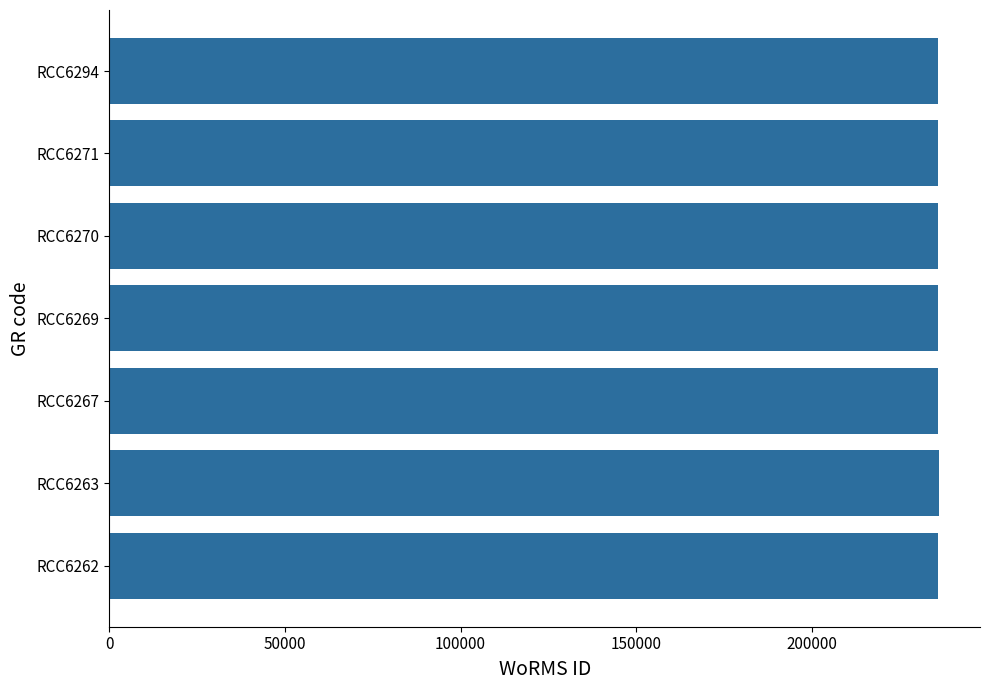

What is the greatest value displayed?

236095